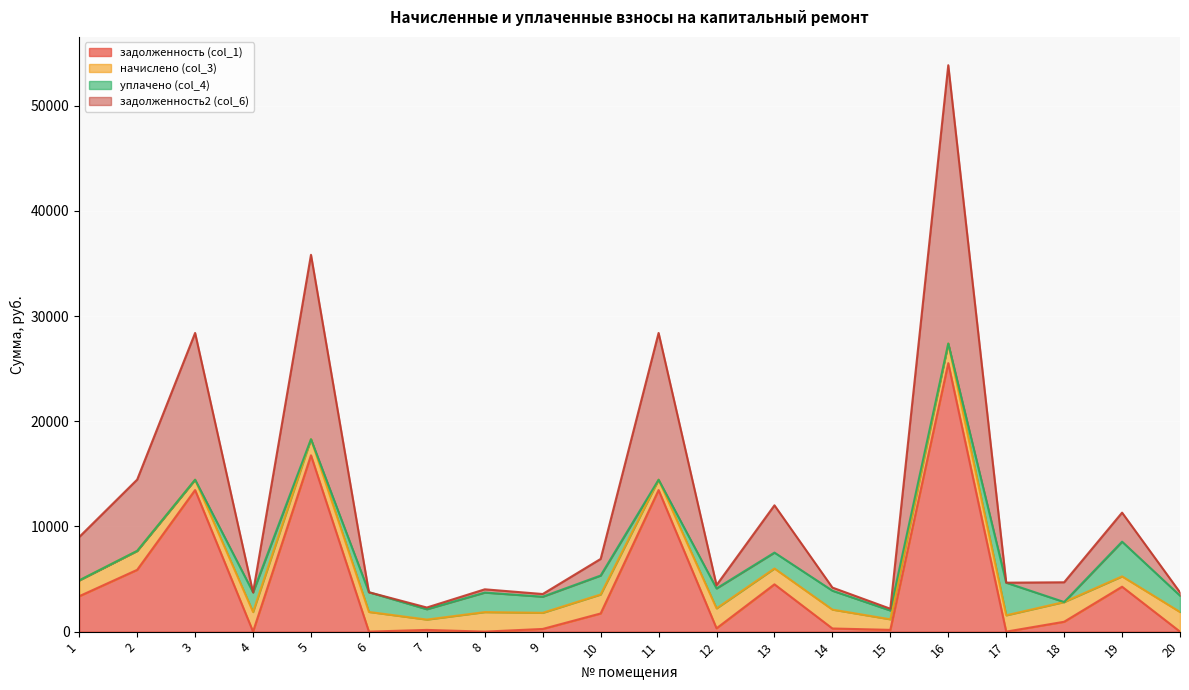

At which category is the sum across all series the highest?

16